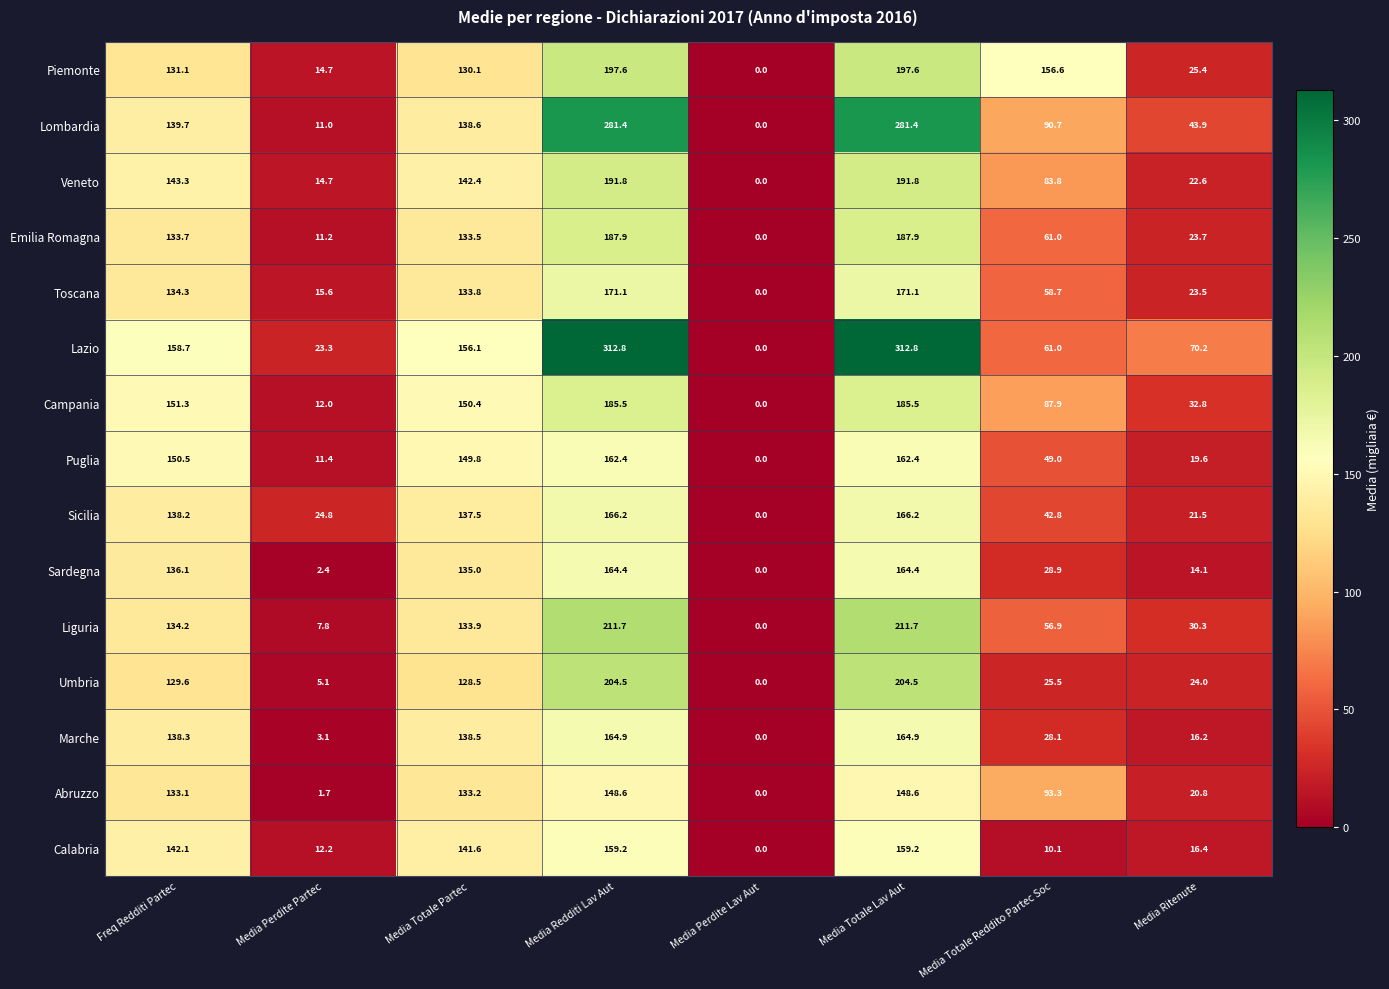

At how many categories does at least one series exceed 192?

2